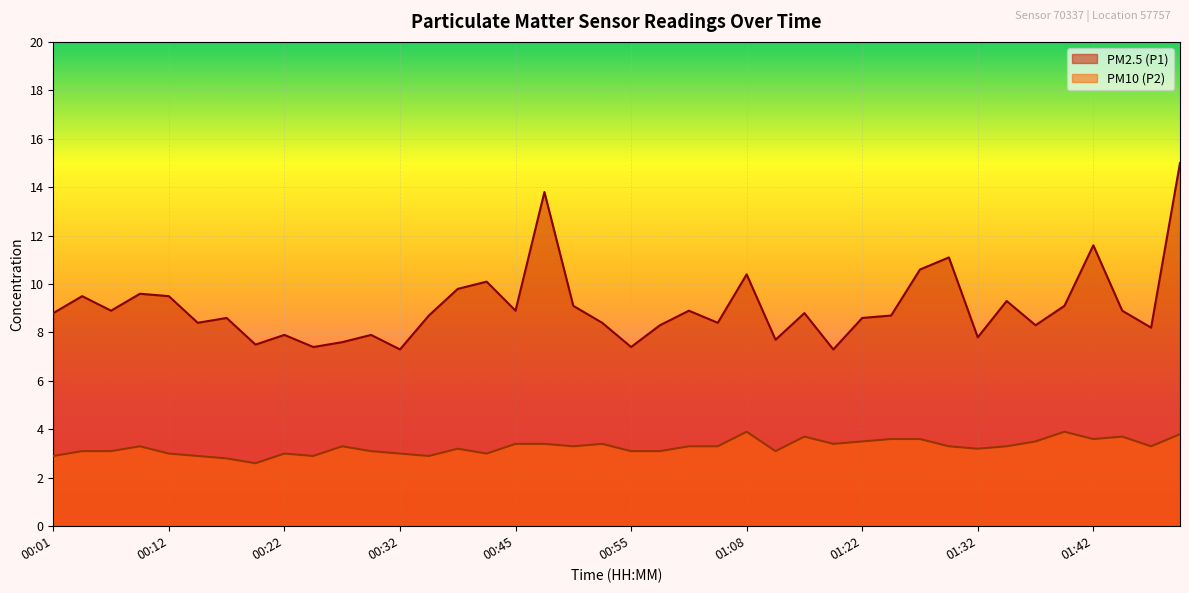

At which category does PM10 (P2) reach its first local peak?

00:09